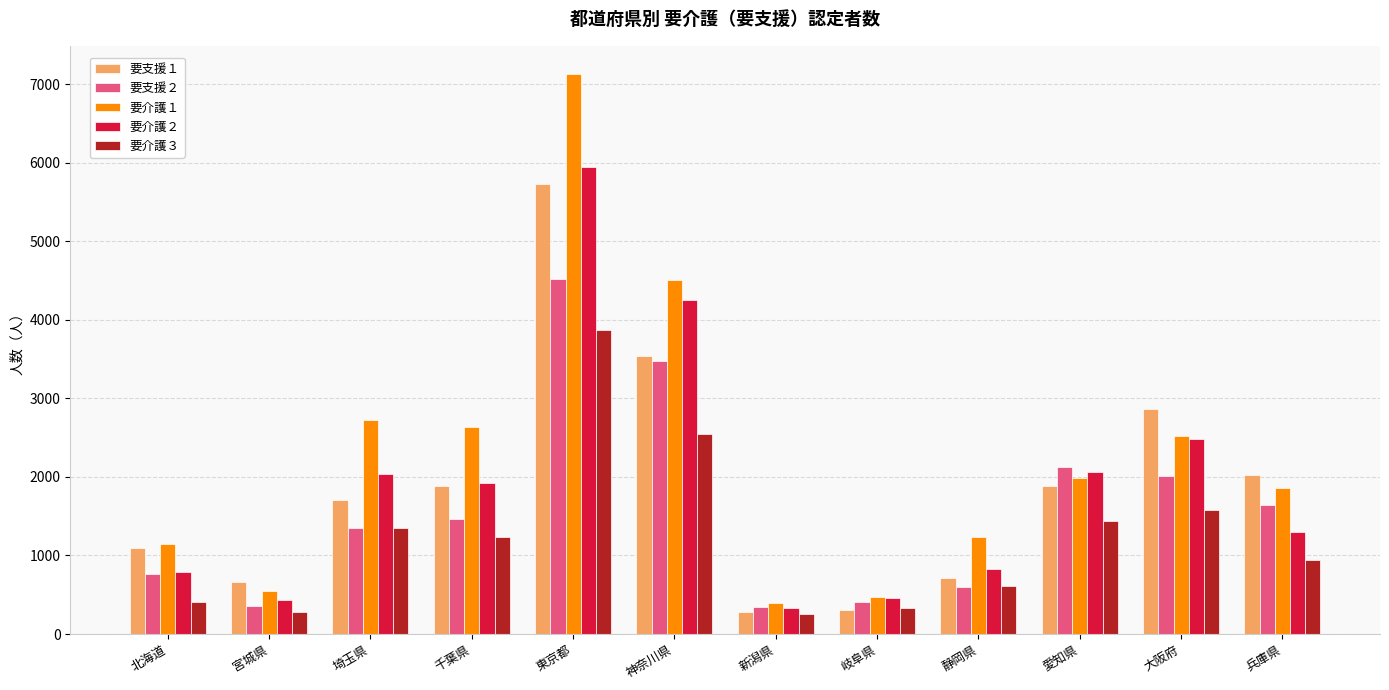

Read the 要介護３ value at 千葉県.

1241